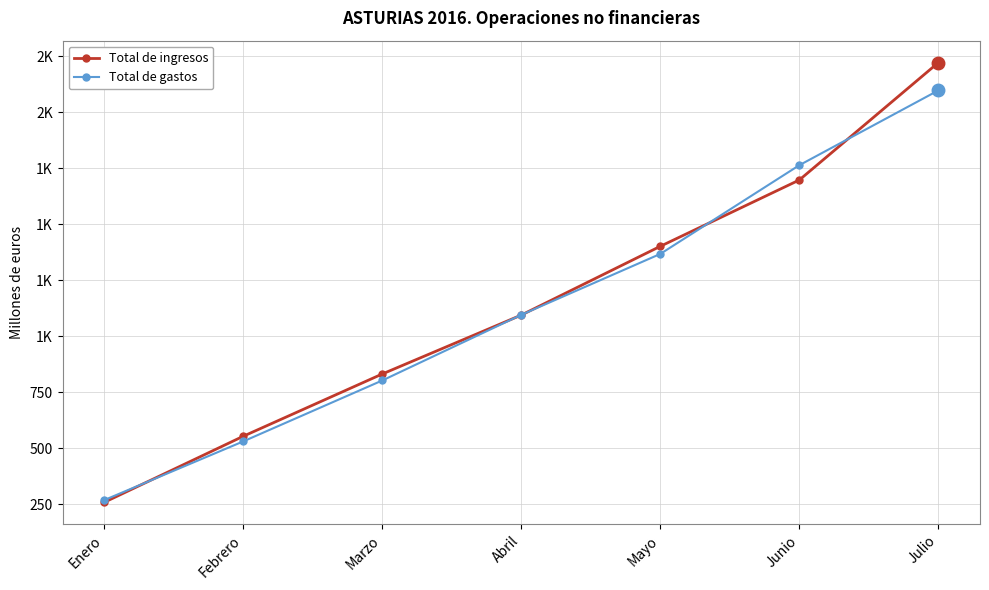

Reading left to right, transcribe all the data shown in this chart.

Total de ingresos: Enero=258	Febrero=553	Marzo=831	Abril=1094	Mayo=1401	Junio=1697	Julio=2221
Total de gastos: Enero=268	Febrero=530	Marzo=802	Abril=1095	Mayo=1367	Junio=1763	Julio=2097